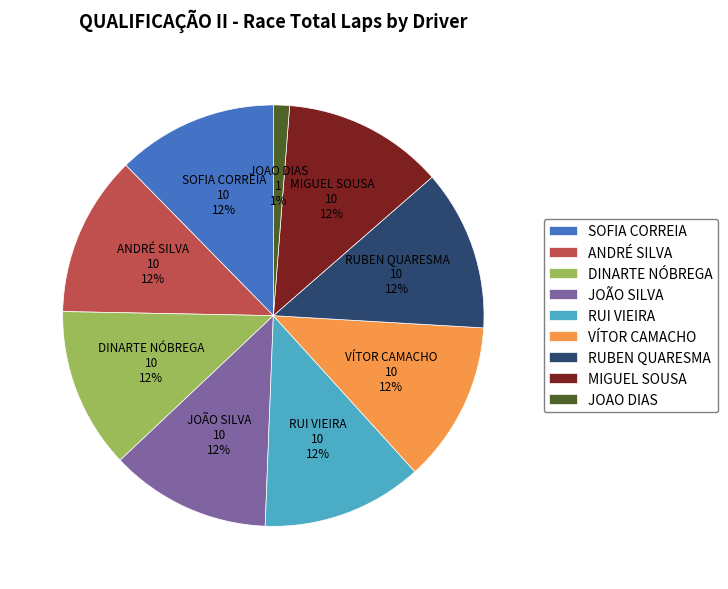

To the nearest percent, what is the difference between the largest and smallest slice percentages?

11%